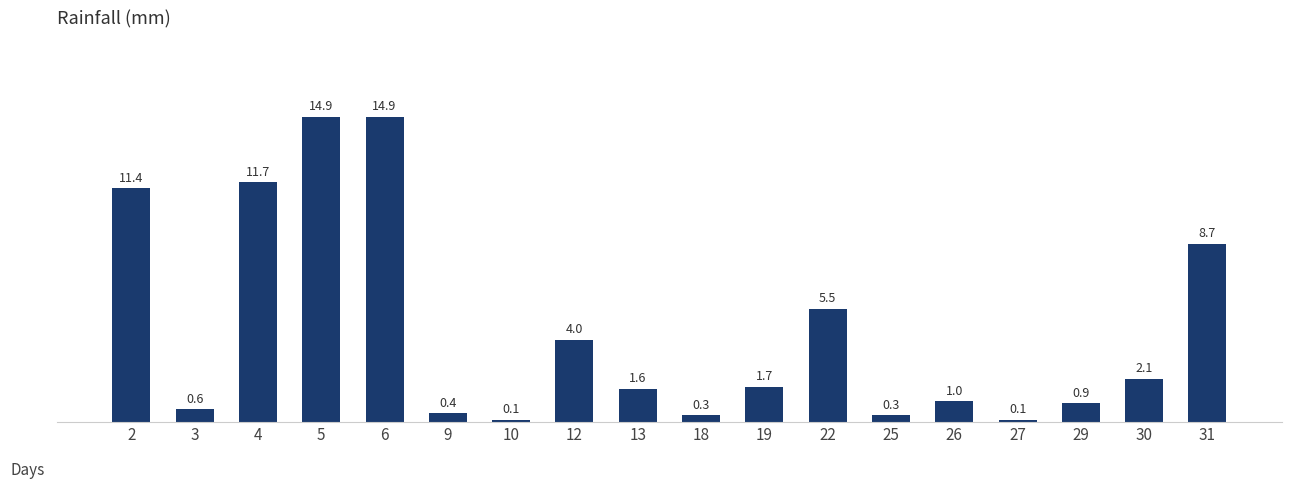

What is the difference between the maximum and second lowest values?

14.8